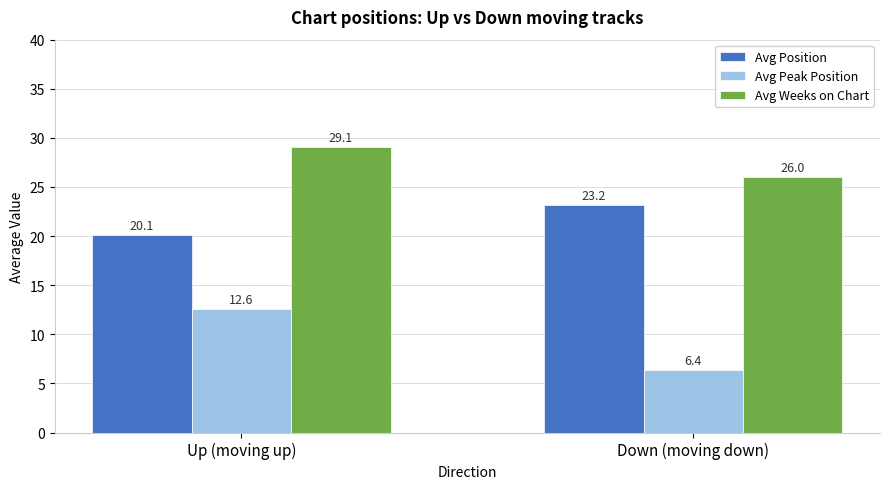

The value of Avg Position at Down (moving down) is 37.6. True or false?

False